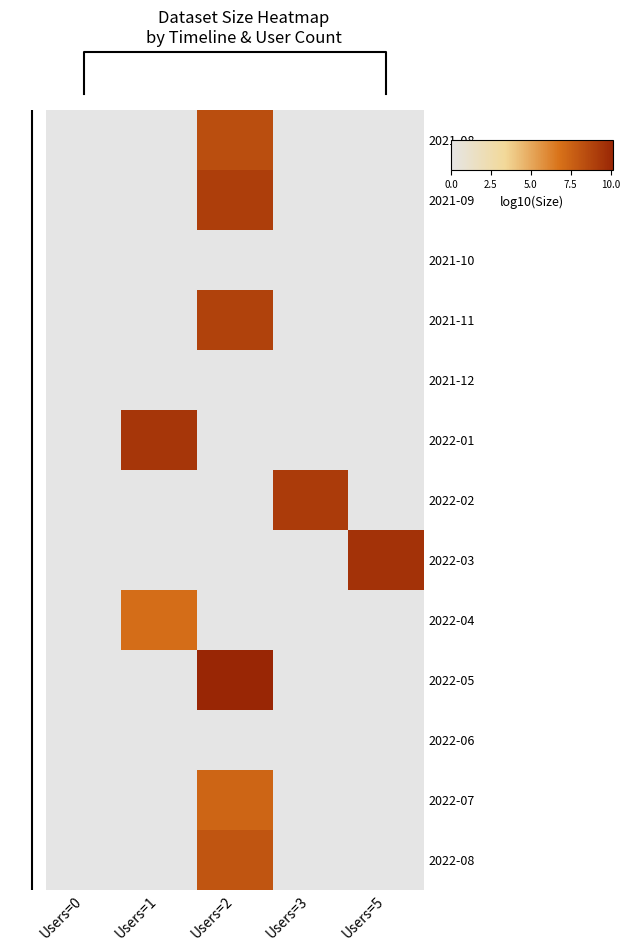

Rank the series at Users=2 from lowest to highest value.

2021-10, 2021-12, 2022-01, 2022-02, 2022-03, 2022-04, 2022-06, 2022-07, 2022-08, 2021-08, 2021-11, 2021-09, 2022-05